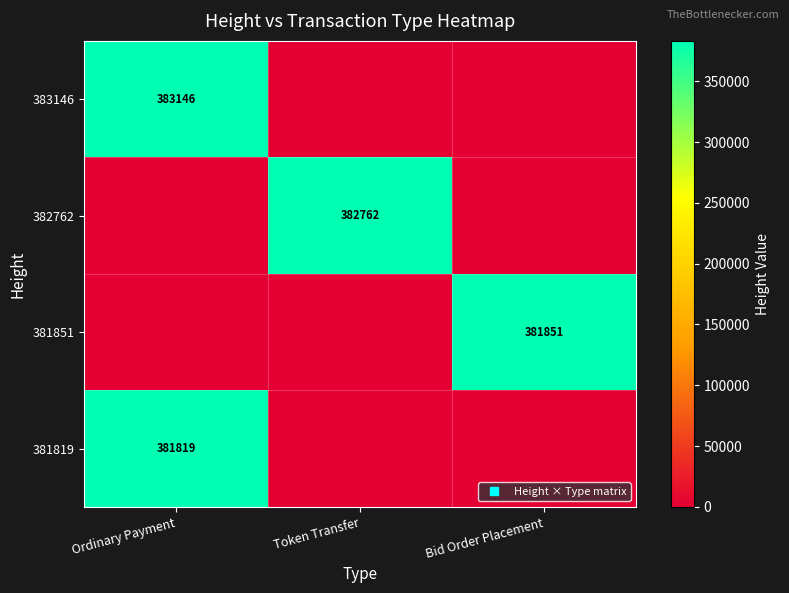

Which category has the lowest value across all series?

Token Transfer